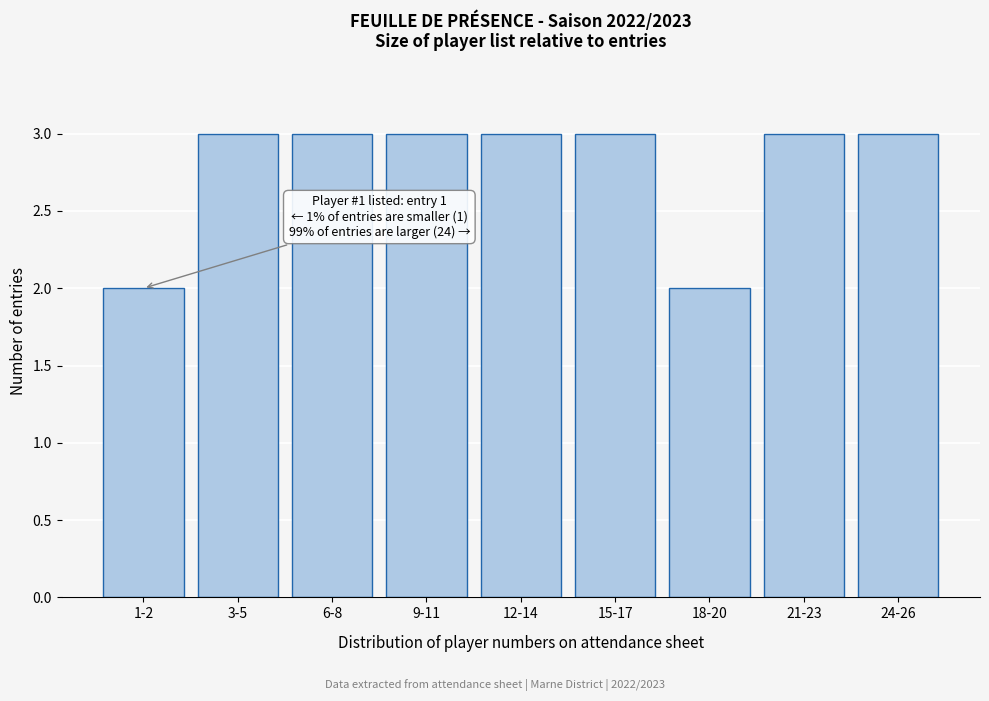

Reading left to right, transcribe all the data shown in this chart.

1-2=2	3-5=3	6-8=3	9-11=3	12-14=3	15-17=3	18-20=2	21-23=3	24-26=3